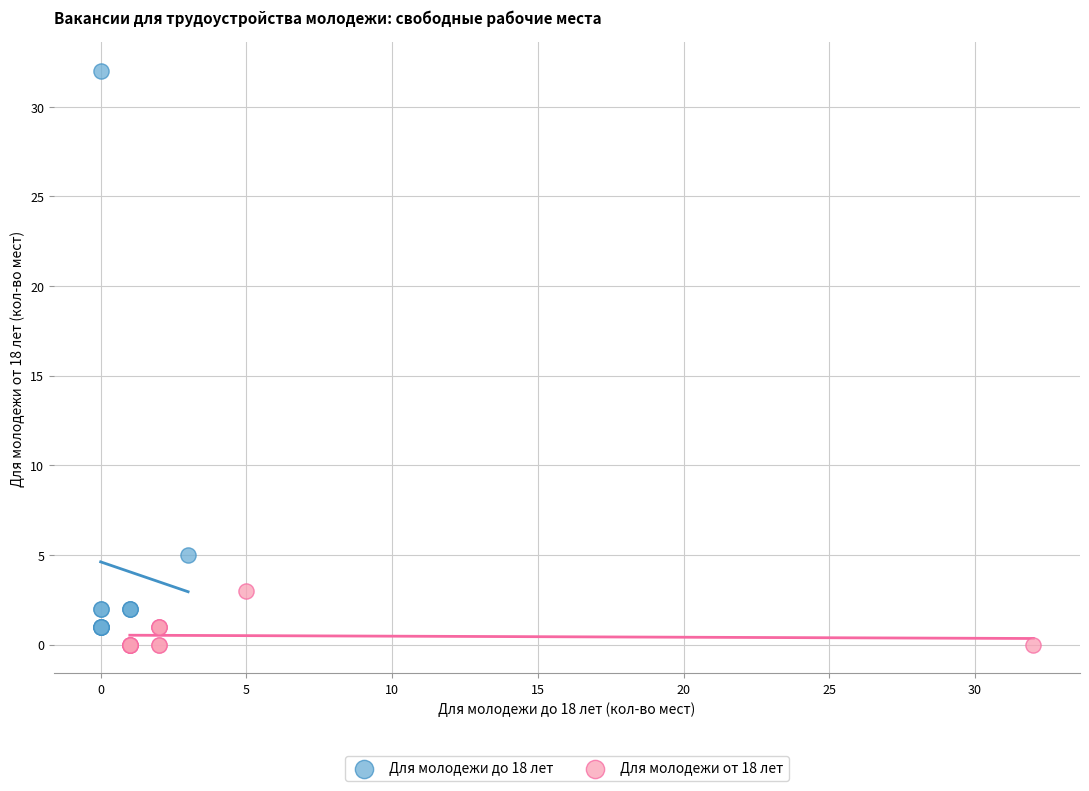

Which series has the largest Y range (max minus min)?

Для молодежи до 18 лет